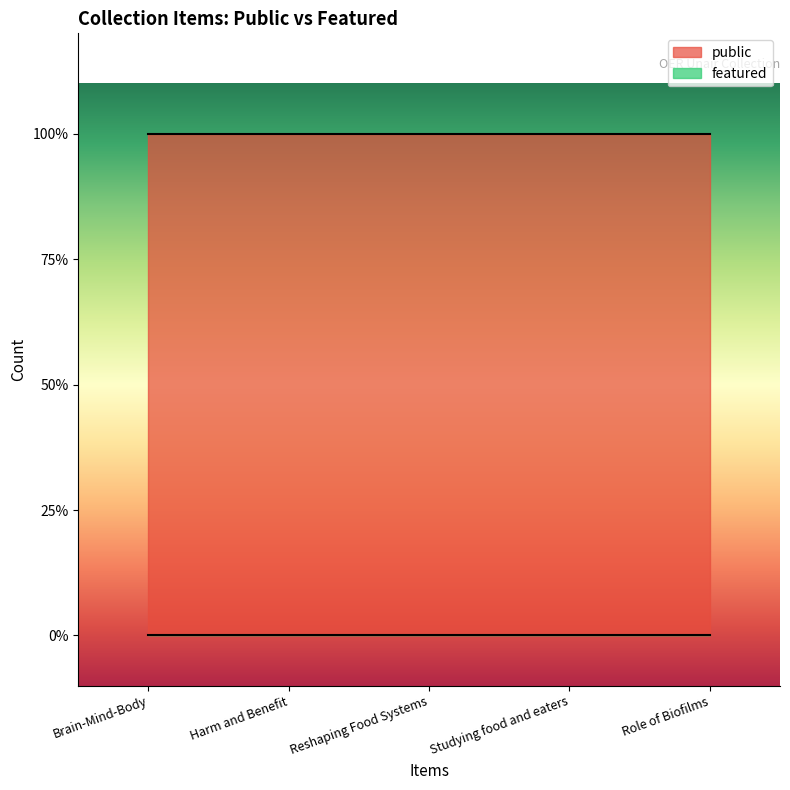

True or false: public has more than 1 points higher than both neighbors.

False